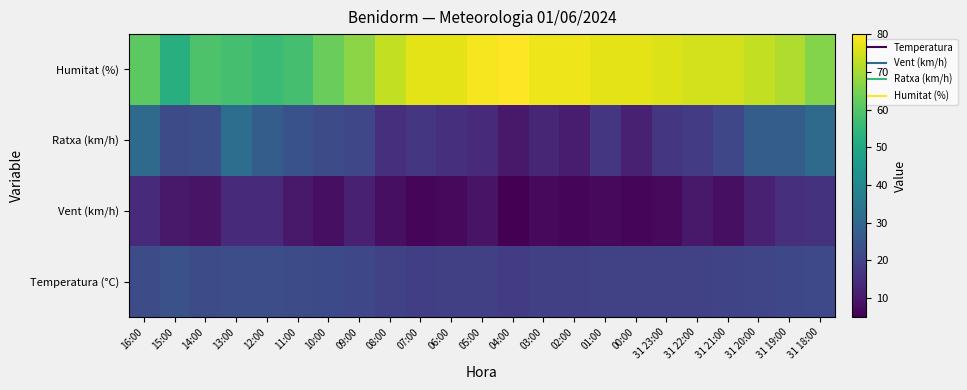

Which has a higher value, 07:00 or 31 22:00?

31 22:00